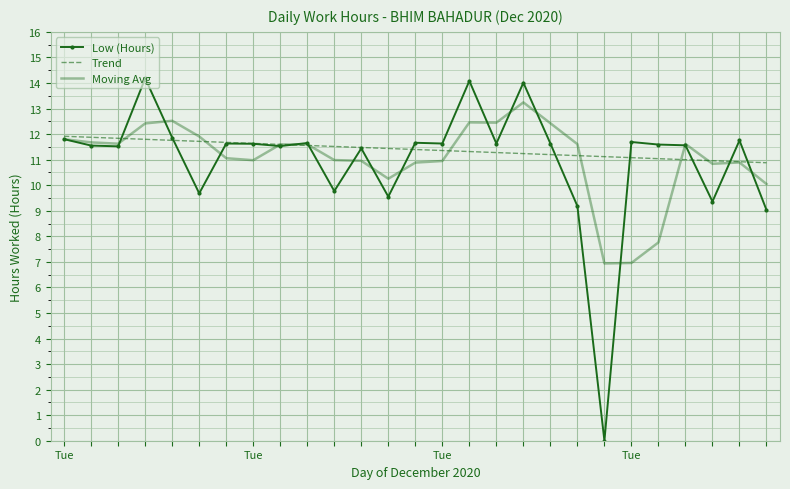

List the series in order of their peak value, highest first.

Low (Hours), Moving Avg, Trend